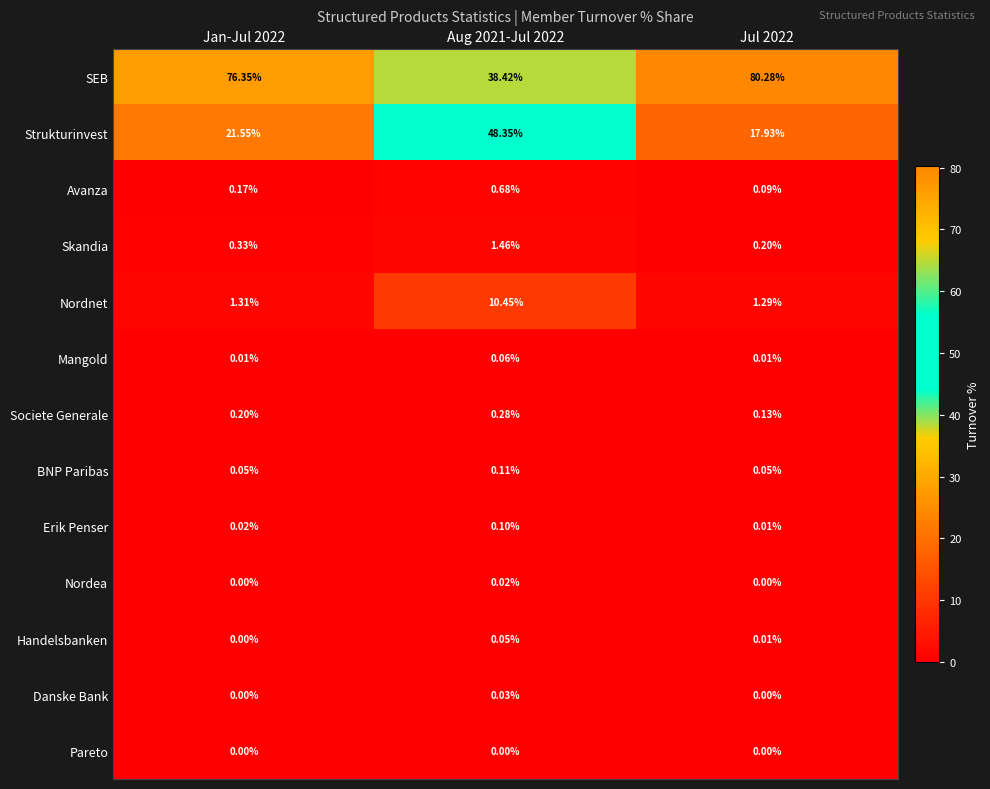

Is the value of BNP Paribas at Jan-Jul 2022 greater than the value of Nordea at Jul 2022?

Yes